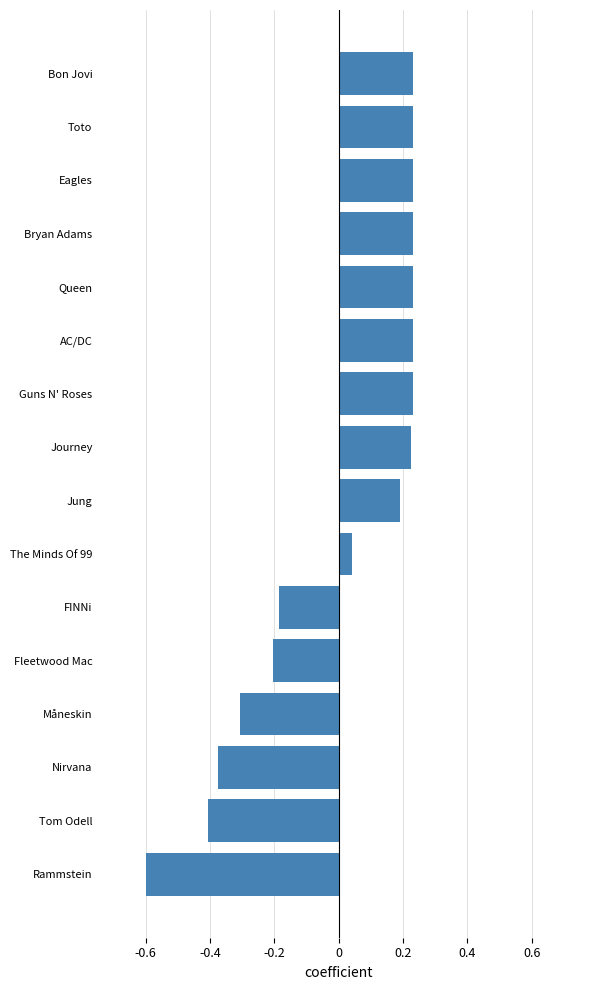

Where is the data nearest to the value 0?

The Minds Of 99